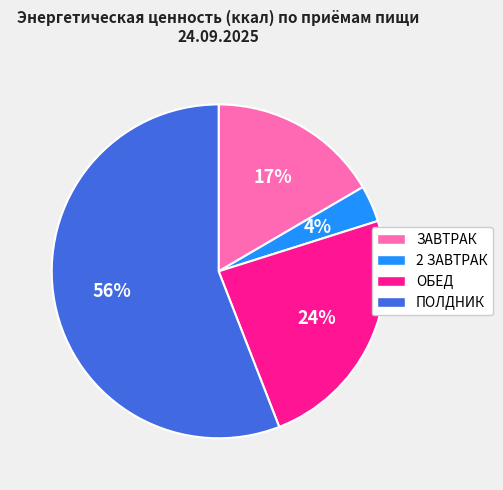

Which has a higher value, 2 ЗАВТРАК or ПОЛДНИК?

ПОЛДНИК